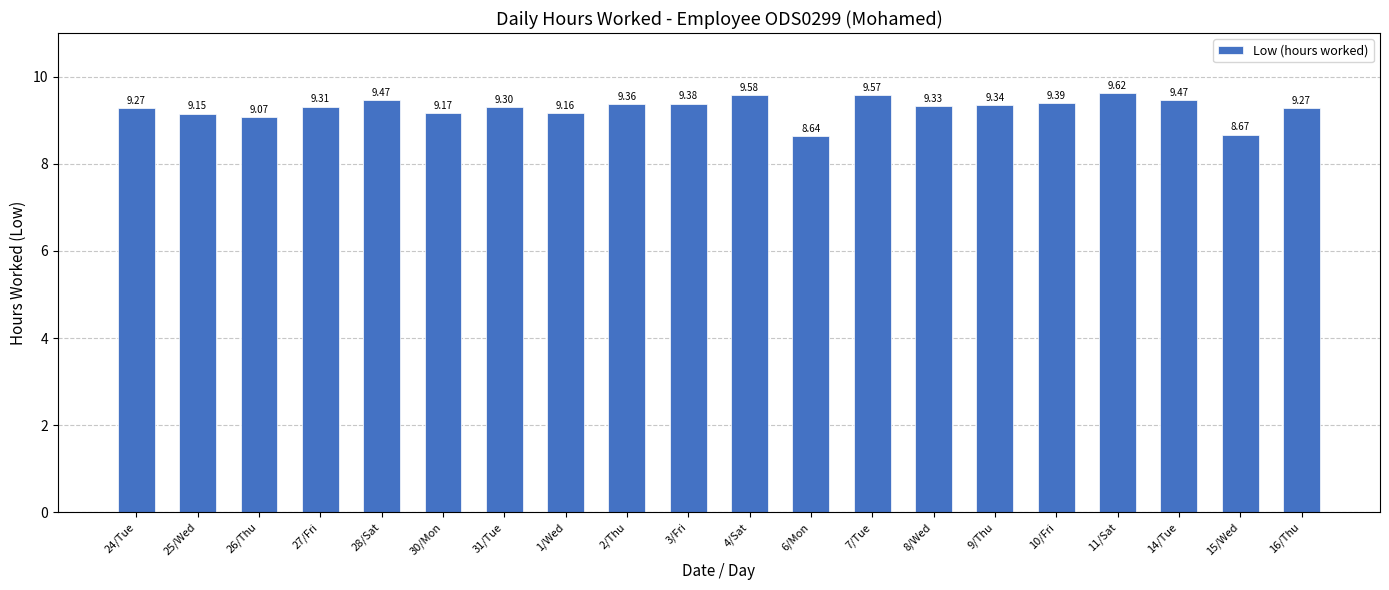

What is the label of the 5th bar from the left?

28/Sat